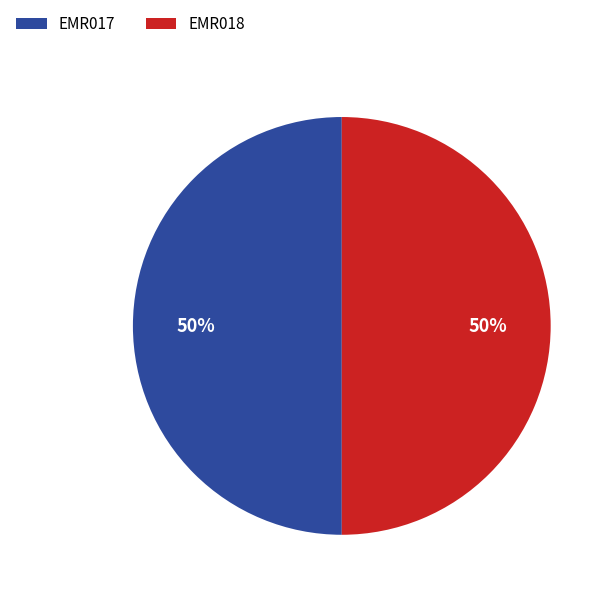

How many segments does this pie chart have?

2